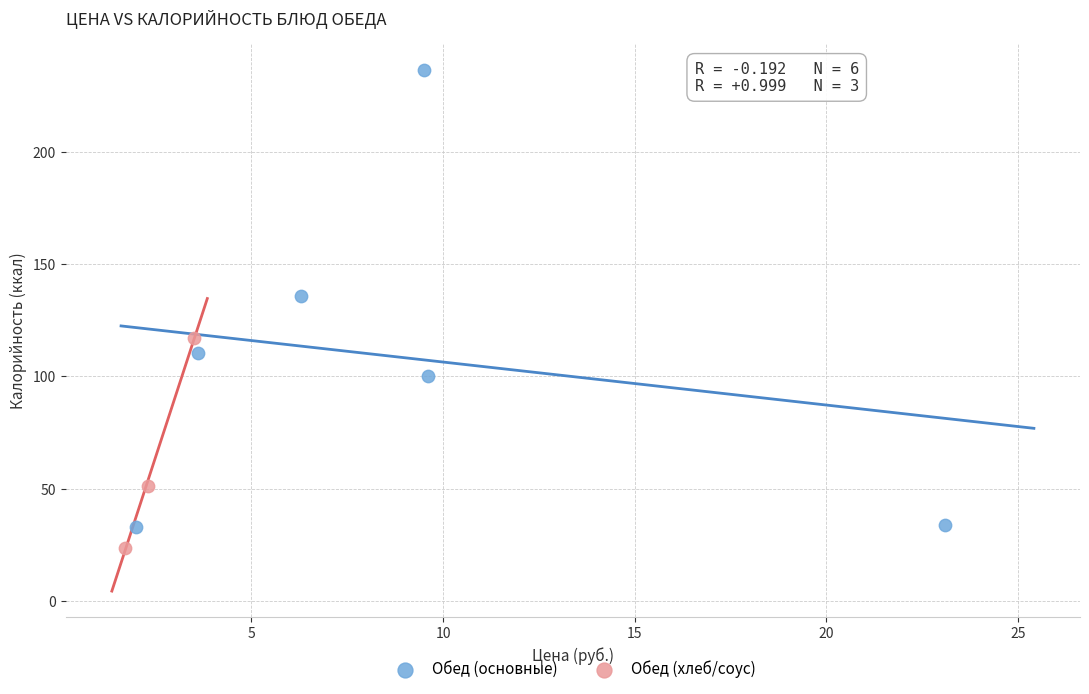

Which series has the largest Y range (max minus min)?

Обед (основные)